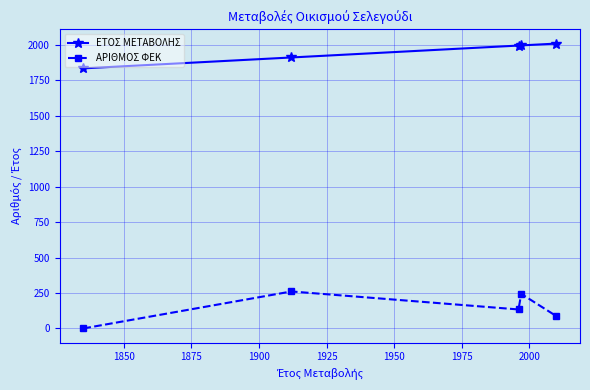

What is the difference between the maximum and second lowest values in the ΑΡΙΘΜΟΣ ΦΕΚ series?

174